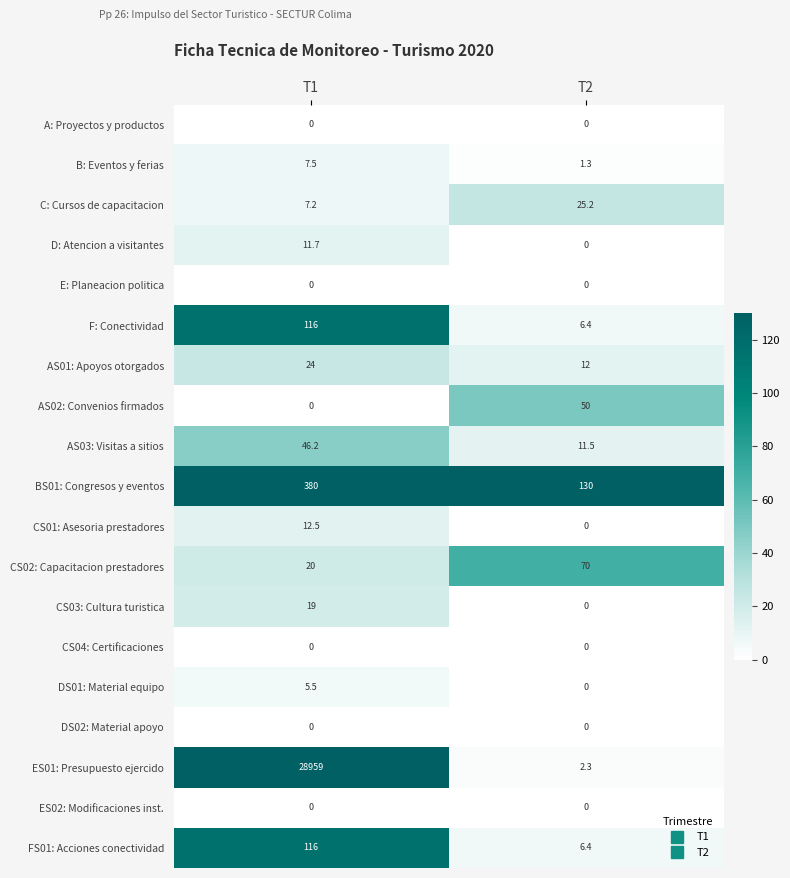

List the labels in order of DS01: Material equipo value, largest first.

T1, T2